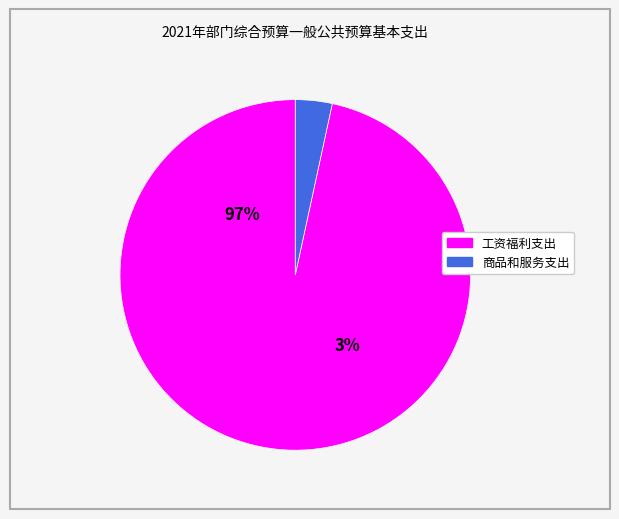

Do 商品和服务支出 and 工资福利支出 together represent more than half of the pie?

Yes